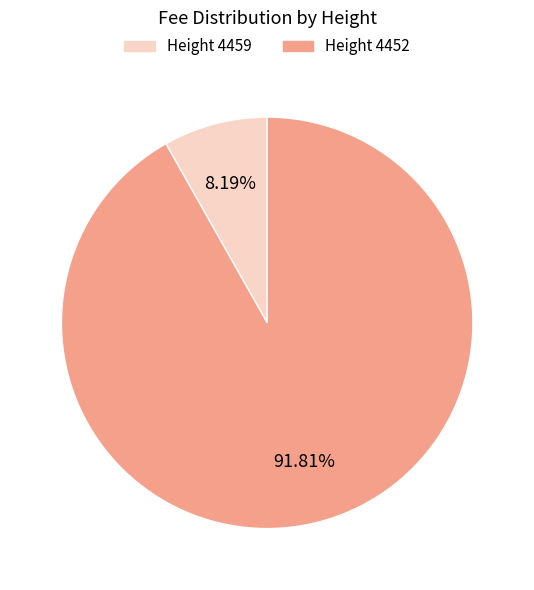

How many segments does this pie chart have?

2